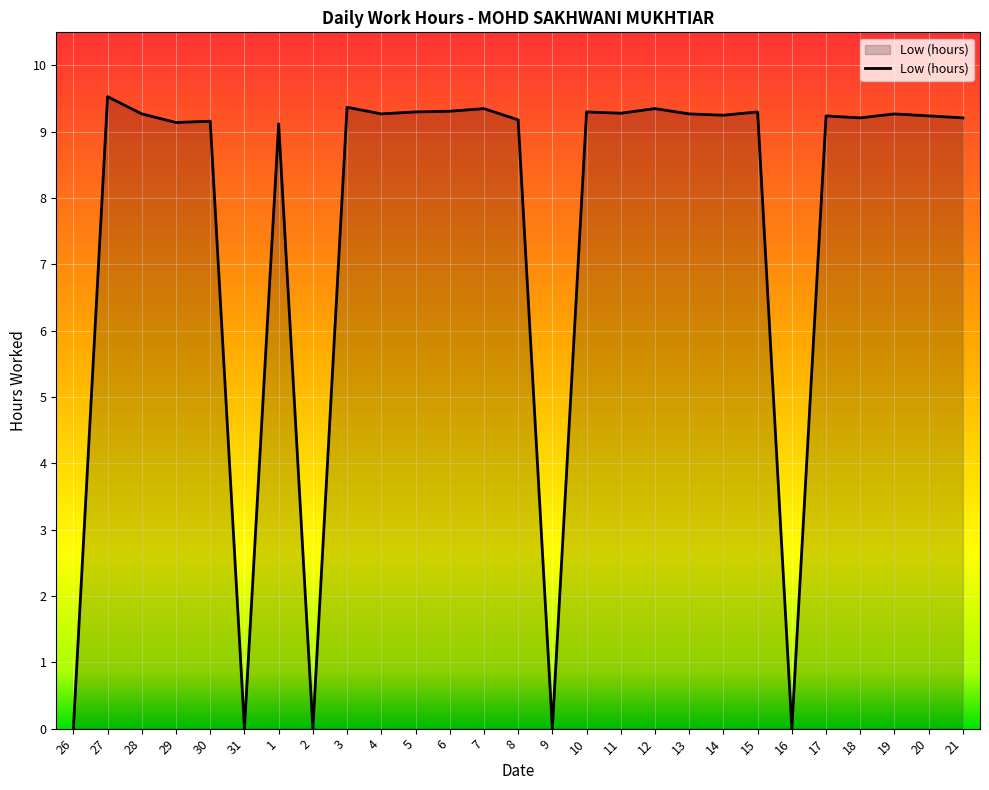

What is the approximate value at 28?

9.3